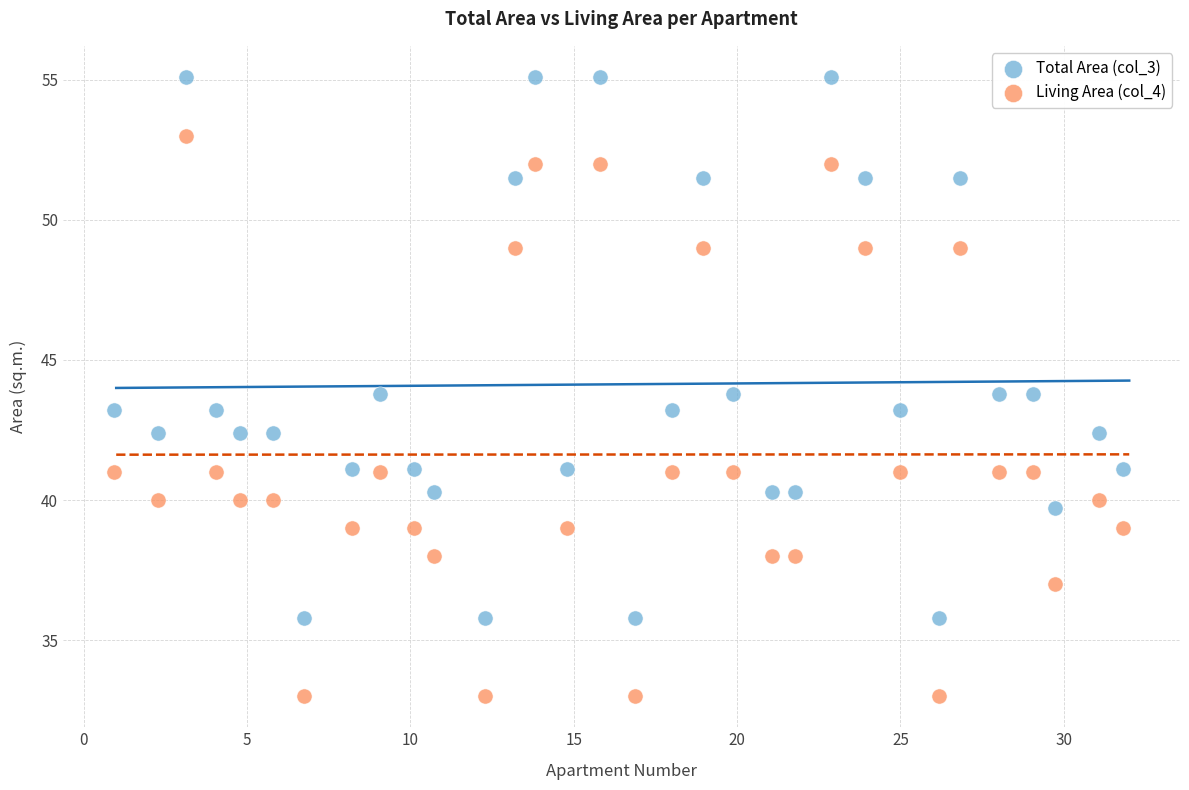

Which series contains the highest Y value?

Total Area (col_3)